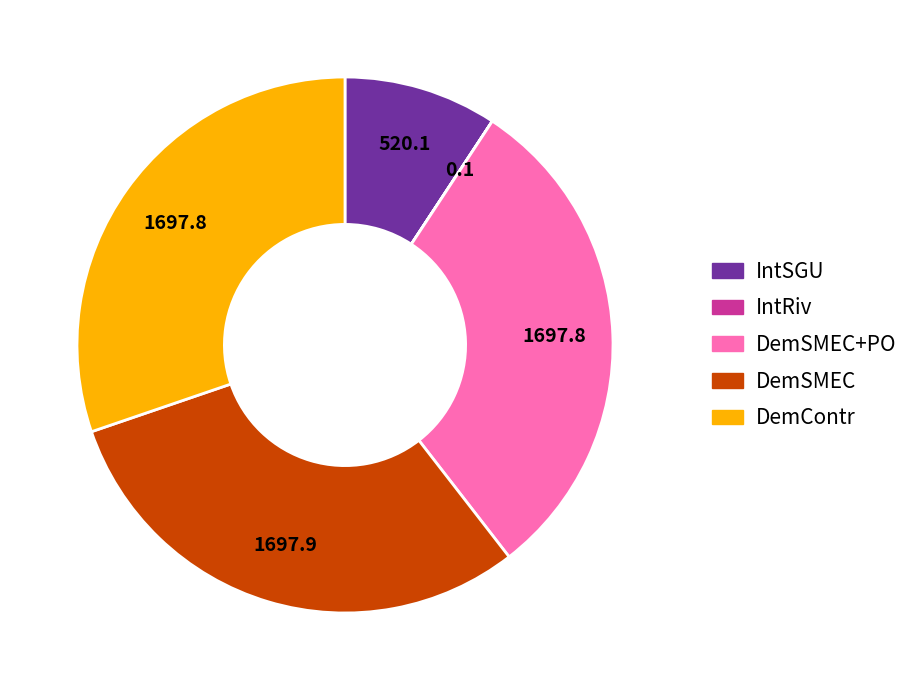

Does any single category account for the majority?

No